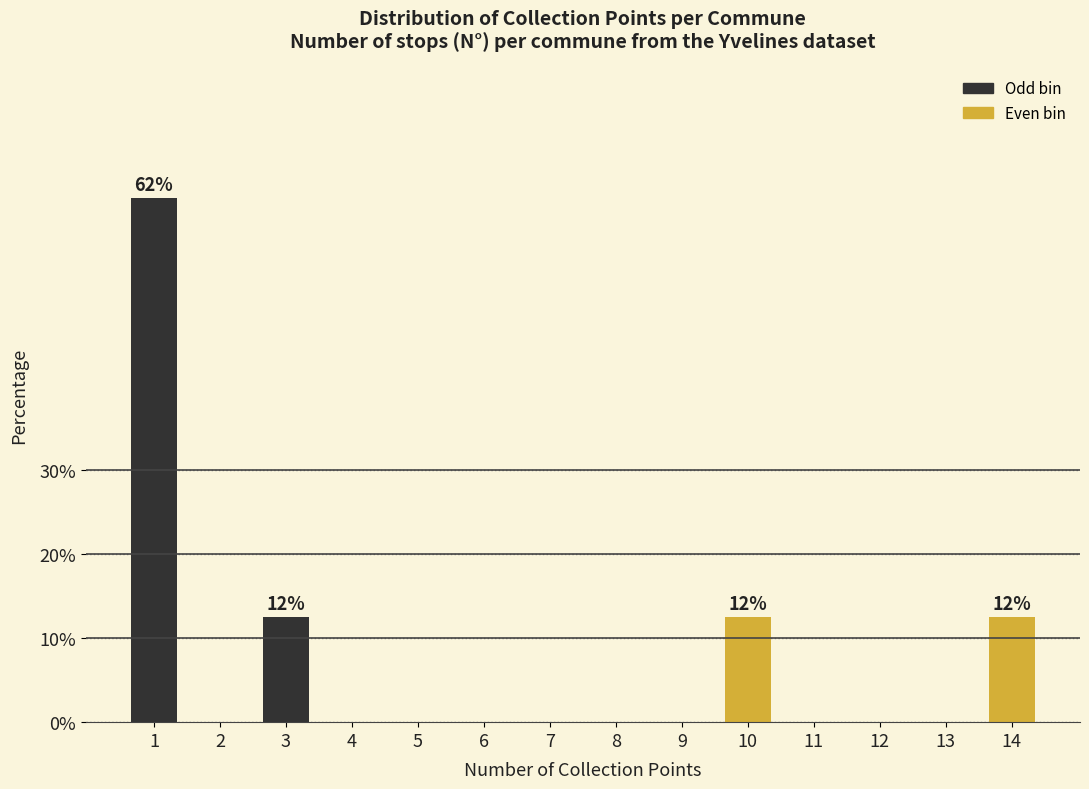

Reading left to right, extract all data points from this chart.

1=62.5	2=0.0	3=12.5	4=0.0	5=0.0	6=0.0	7=0.0	8=0.0	9=0.0	10=12.5	11=0.0	12=0.0	13=0.0	14=12.5